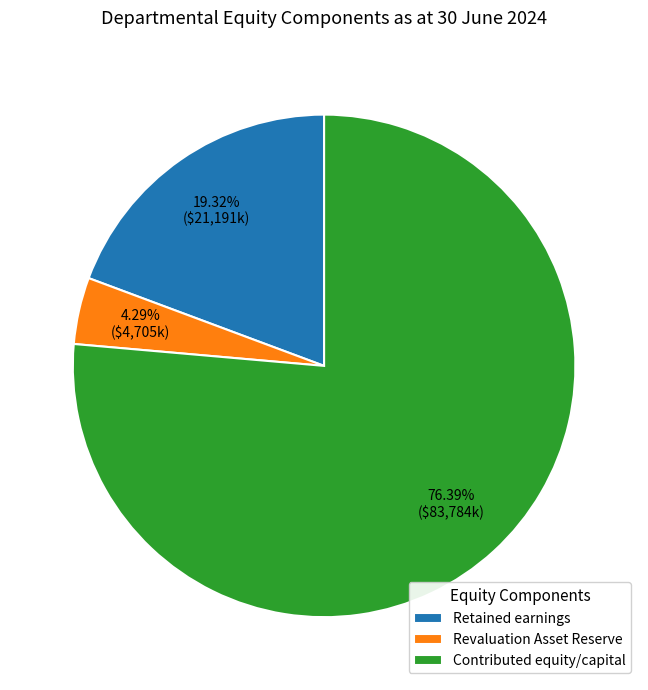

Rank the categories by value from highest to lowest.

Contributed equity/capital, Retained earnings, Revaluation Asset Reserve